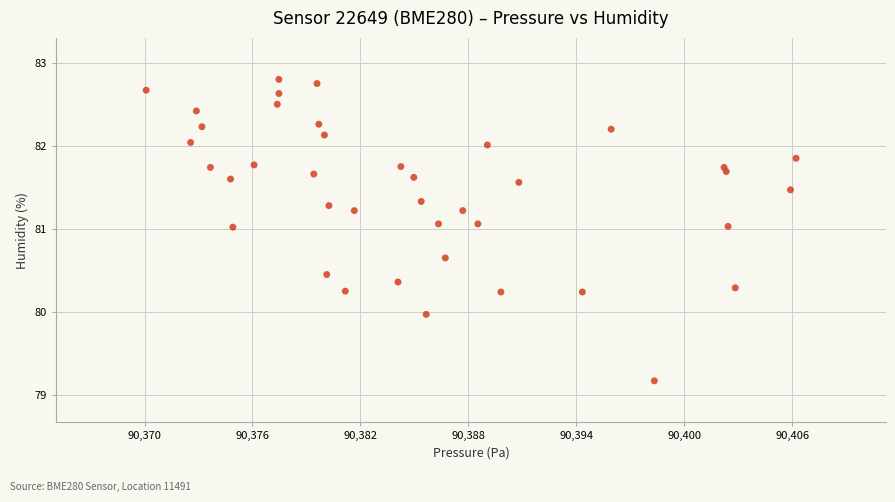

What is the range of X values (max minus min)?

36.1